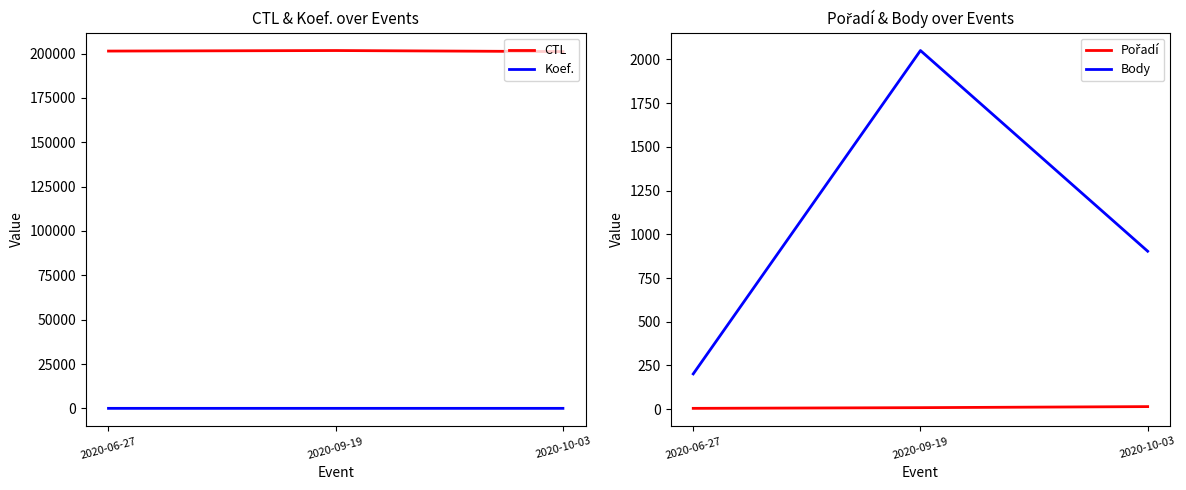

Reading left to right, transcribe all the data shown in this chart.

CTL: 2020-06-27=201412	2020-09-19=201715	2020-10-03=201120
Koef.: 2020-06-27=2	2020-09-19=7	2020-10-03=7
Pořadí: 2020-06-27=5	2020-09-19=9	2020-10-03=15
Body: 2020-06-27=202	2020-09-19=2050	2020-10-03=903